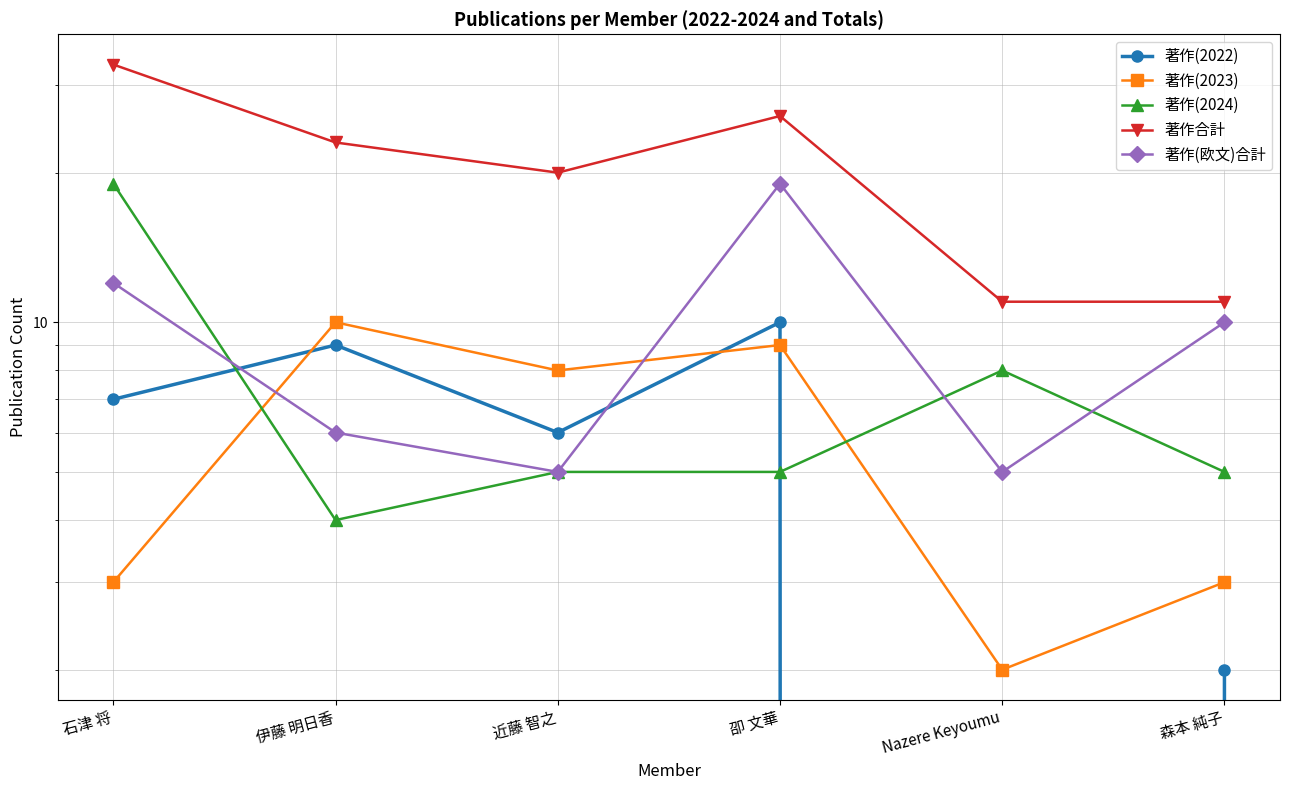

Is it true that 著作(2024) equals 1 at 伊藤 明日香?

False